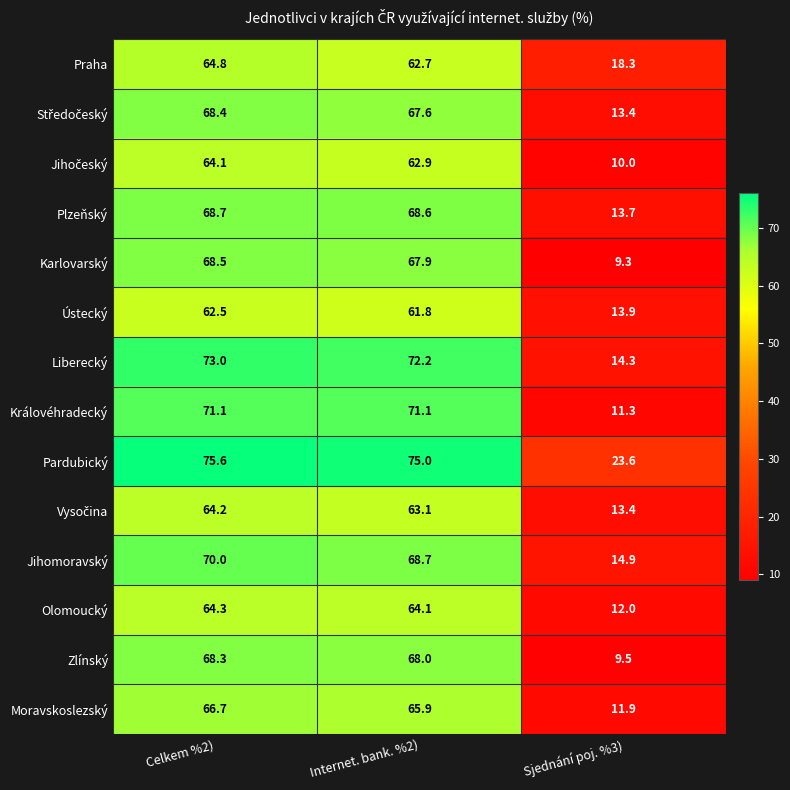

What is the difference between the second highest and minimum values in the Pardubický series?

51.4